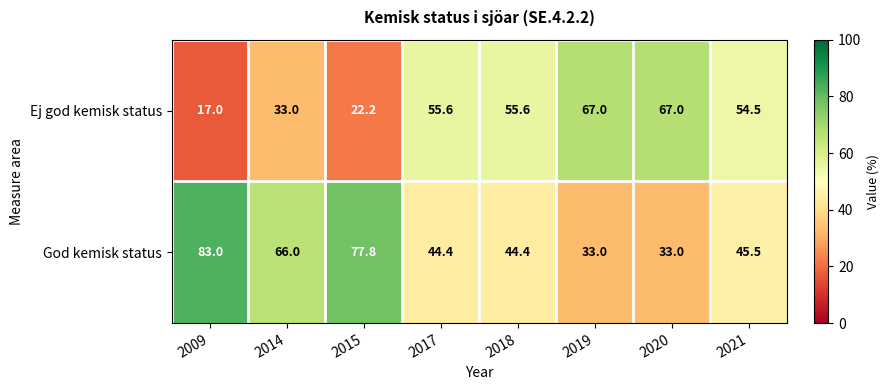

What is the minimum value for God kemisk status?

33.0